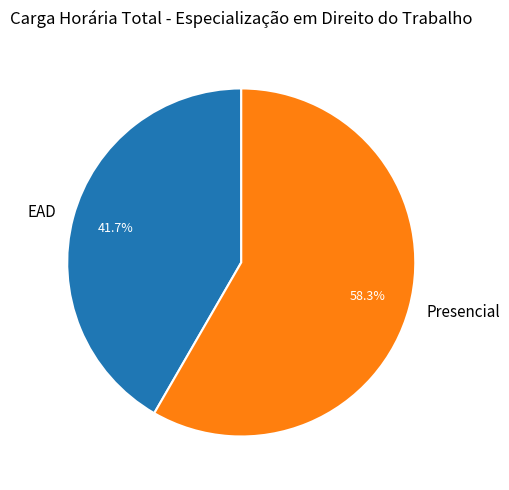

Which slice represents more than half of the pie?

Presencial